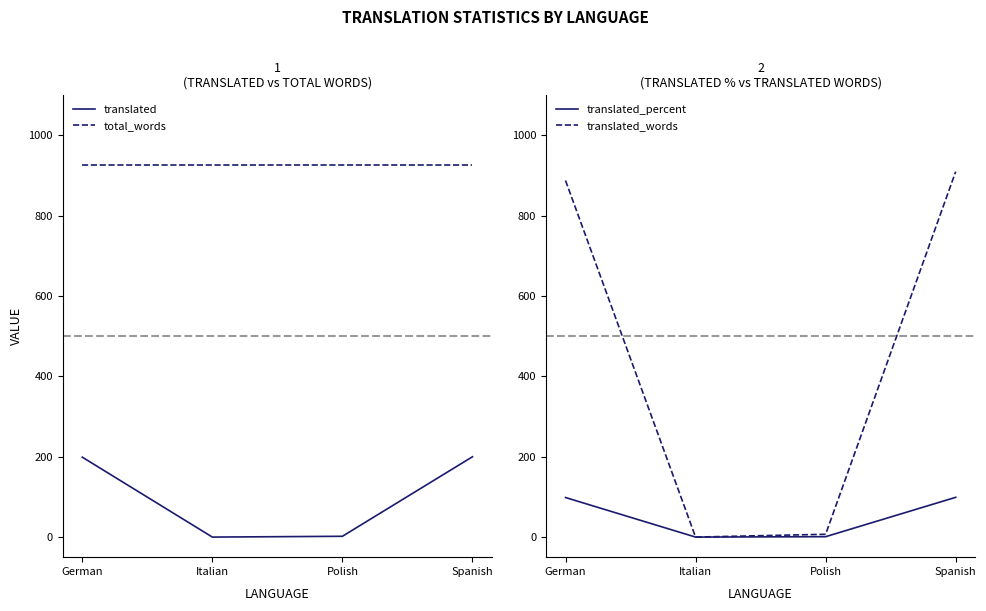

How many data points in translated_percent are above 98?

2